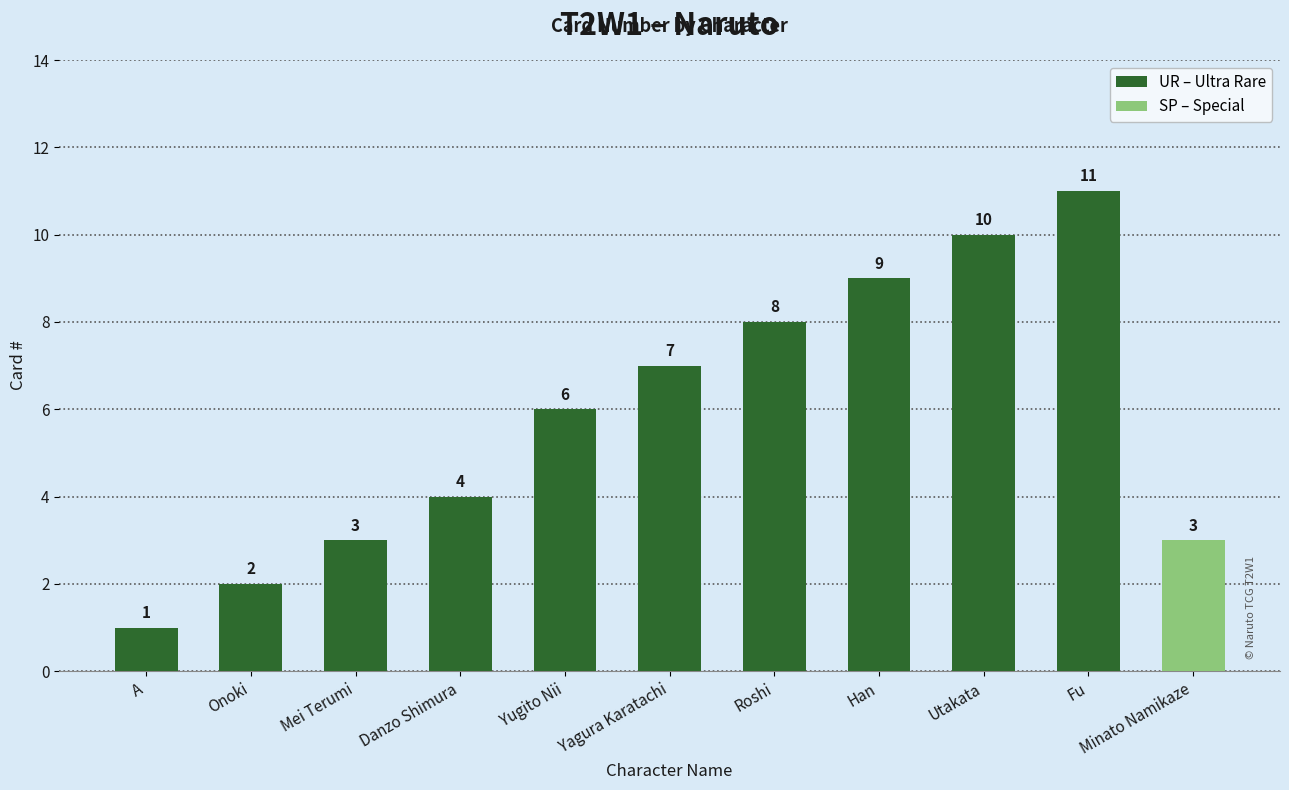

What is the label of the 1st bar from the left?

A